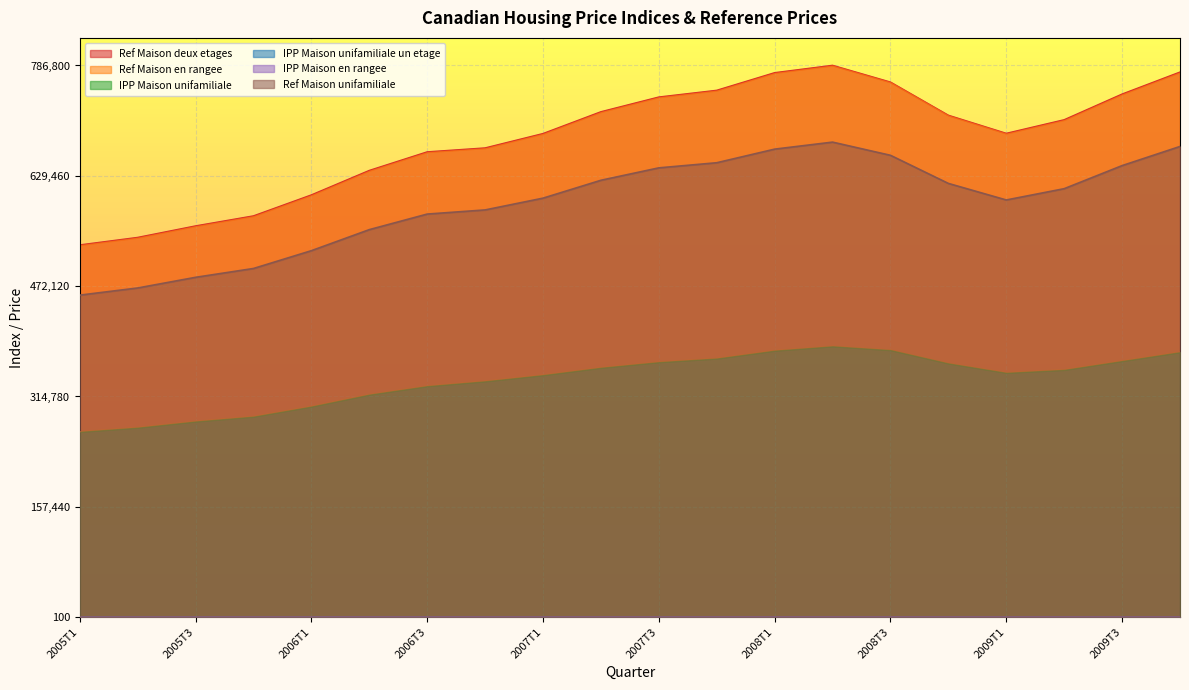

How many values in the IPP Maison unifamiliale series exceed 0?

19